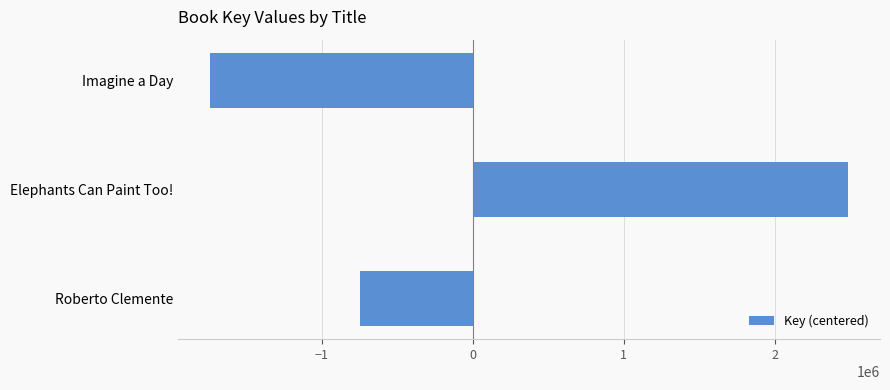

What value does the data have at Roberto Clemente?

-747172